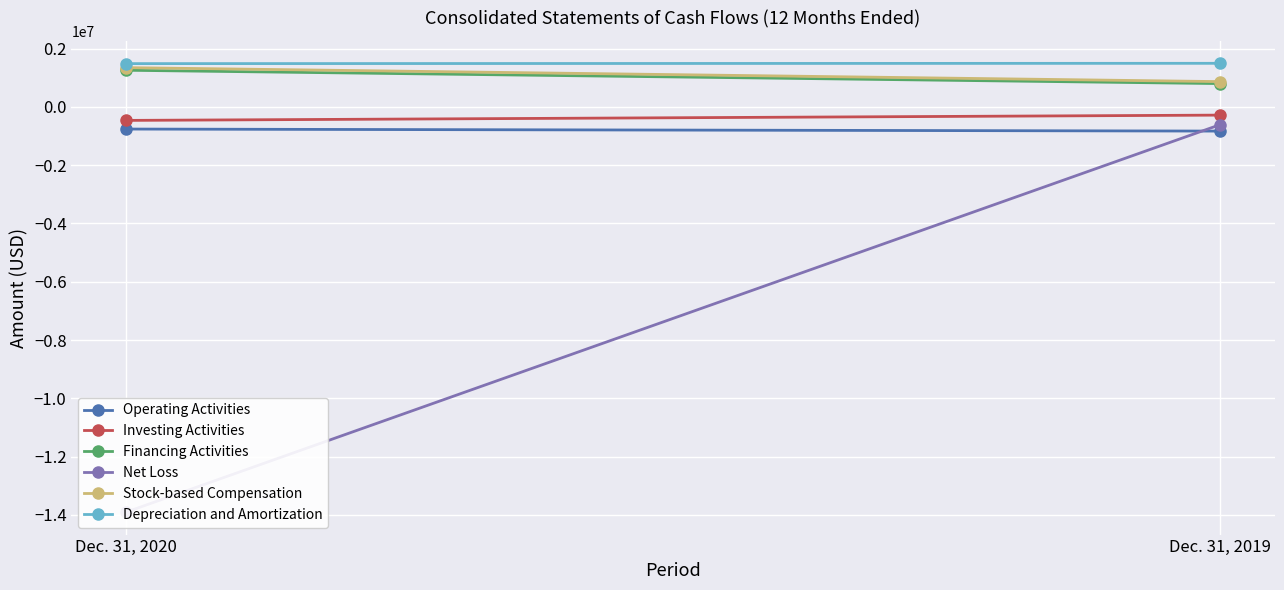

Reading left to right, extract all data points from this chart.

Operating Activities: -758479	-828437
Investing Activities: -461400	-279938
Financing Activities: 1259989	802113
Net Loss: -13907669	-607371
Stock-based Compensation: 1349646	869960
Depreciation and Amortization: 1487305	1498137